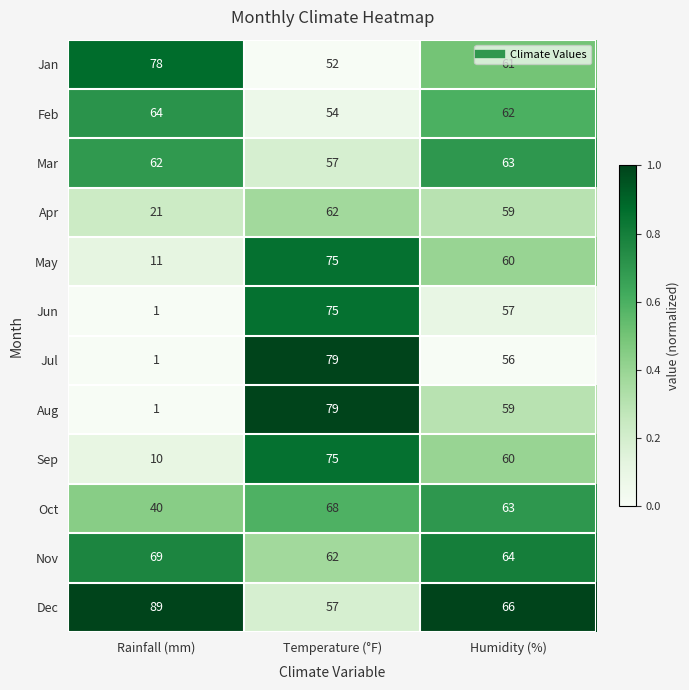

True or false: May has a value of 11 at Rainfall (mm).

True